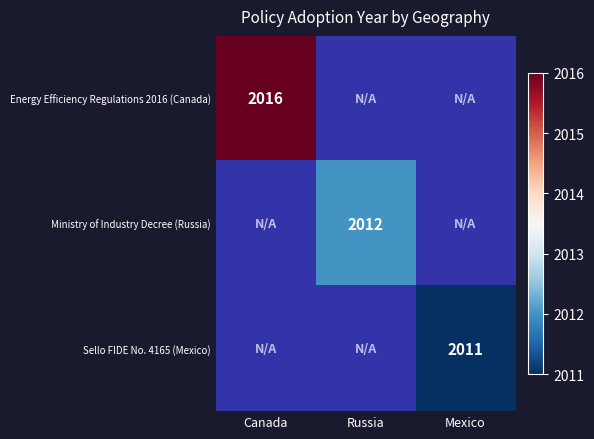

At which category does the chart reach its minimum across all series?

Mexico